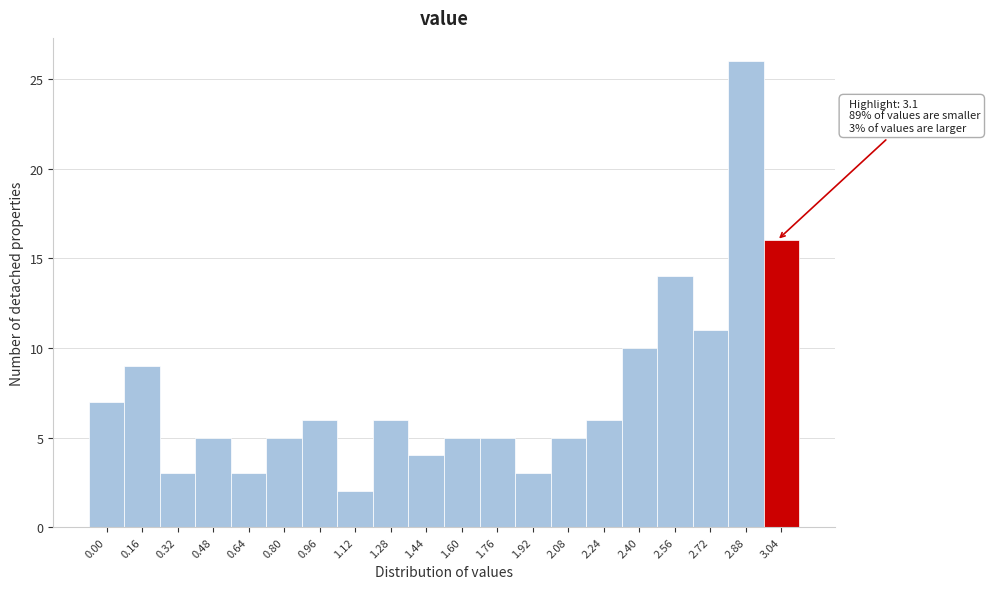

Reading left to right, what are all the values shown in this chart?

0.00=7	0.16=9	0.32=3	0.48=5	0.64=3	0.80=5	0.96=6	1.12=2	1.28=6	1.44=4	1.60=5	1.76=5	1.92=3	2.08=5	2.24=6	2.40=10	2.56=14	2.72=11	2.88=26	3.04=16